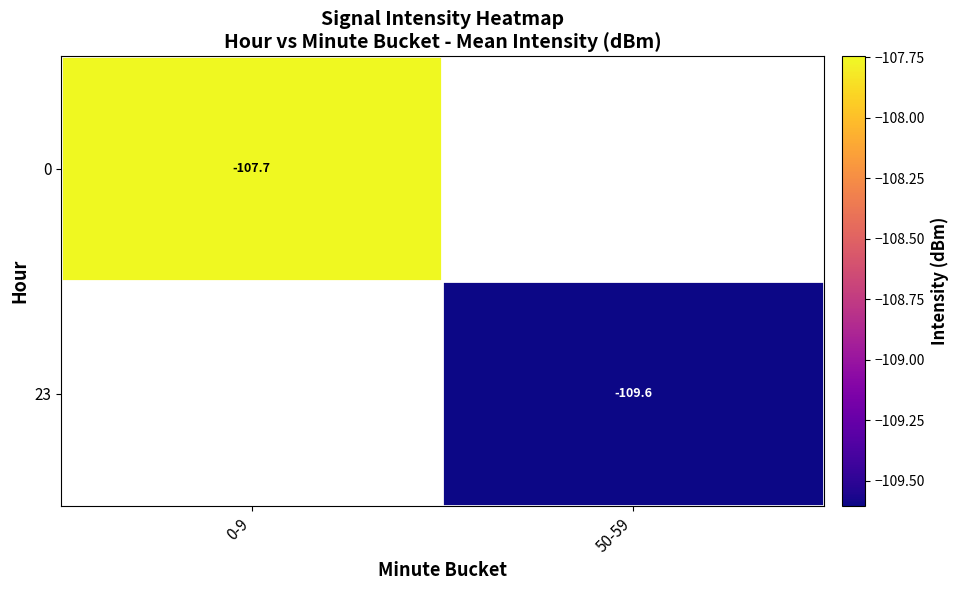

How many data points does each series have?

2